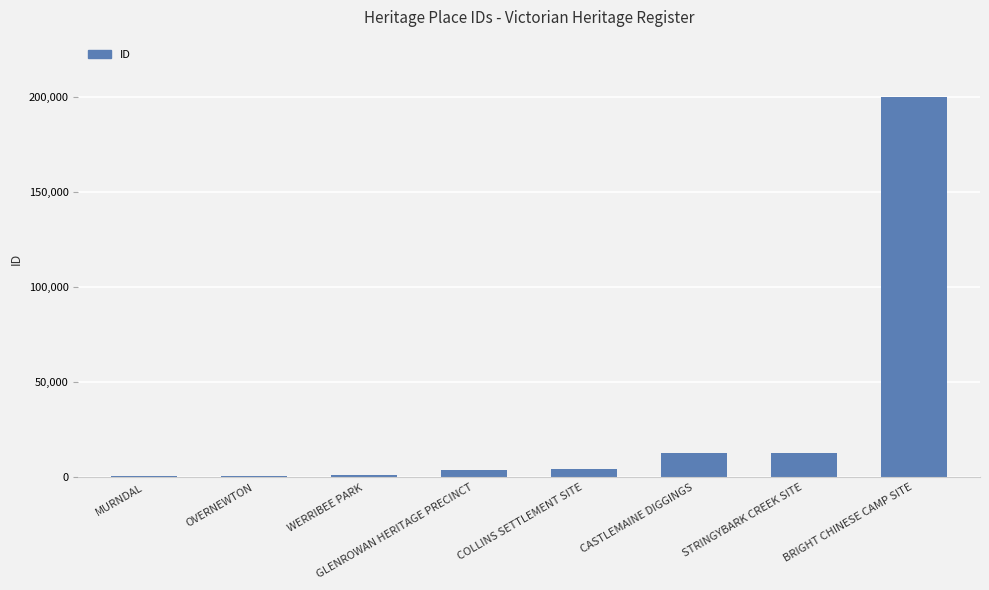

Which label corresponds to the largest value in the chart?

BRIGHT CHINESE CAMP SITE